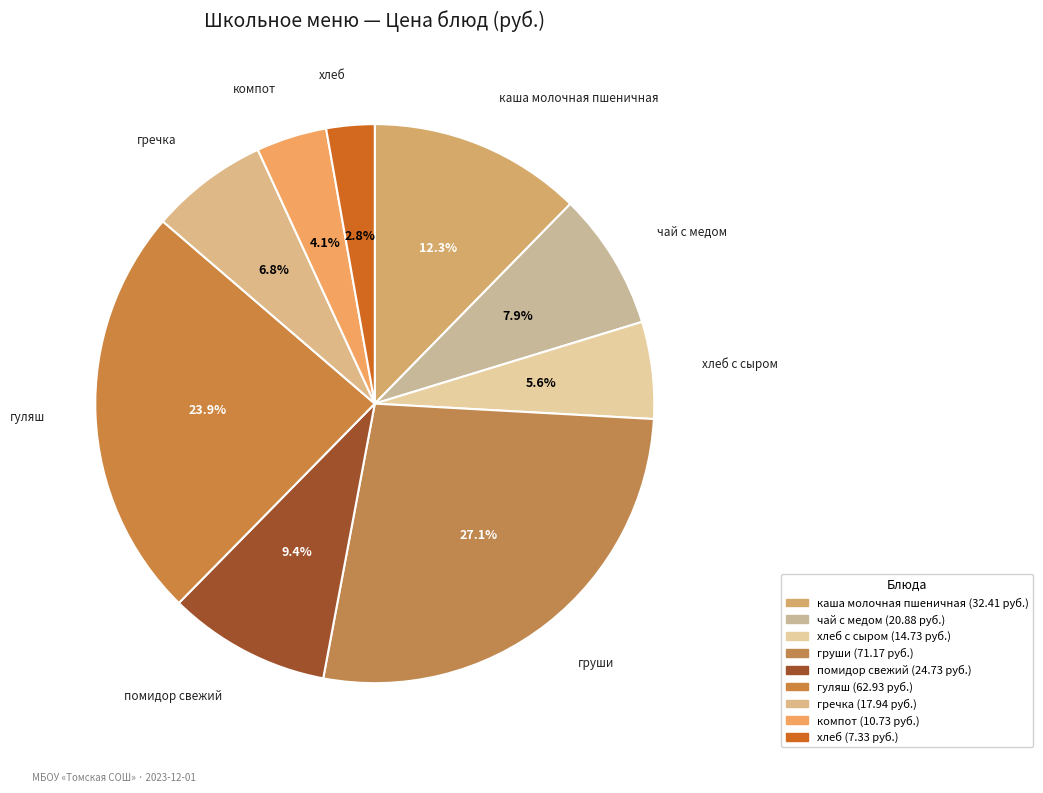

To the nearest percent, what portion does чай с медом represent?

8%